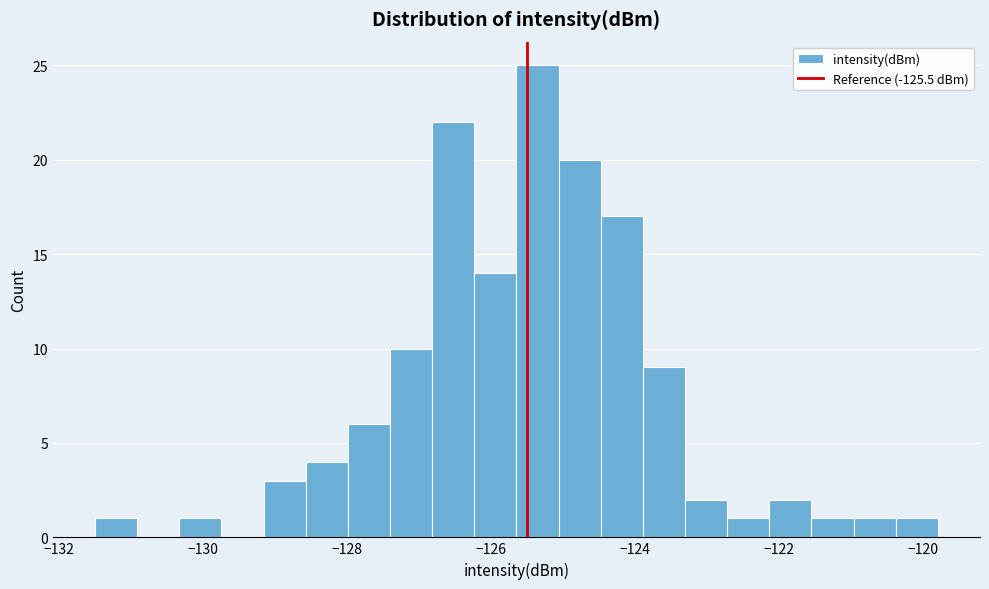

Read against the x-axis, roughly where is the centre of the tallest bar?

-125.4